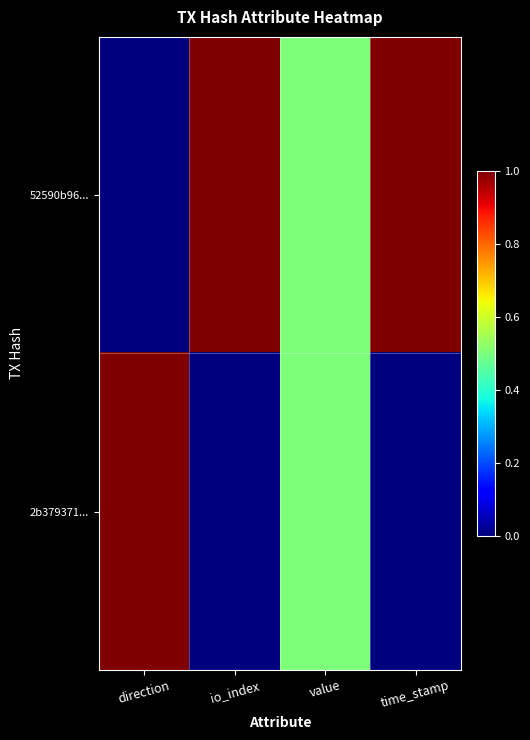

Which series has the widest spread of values?

52590b96...